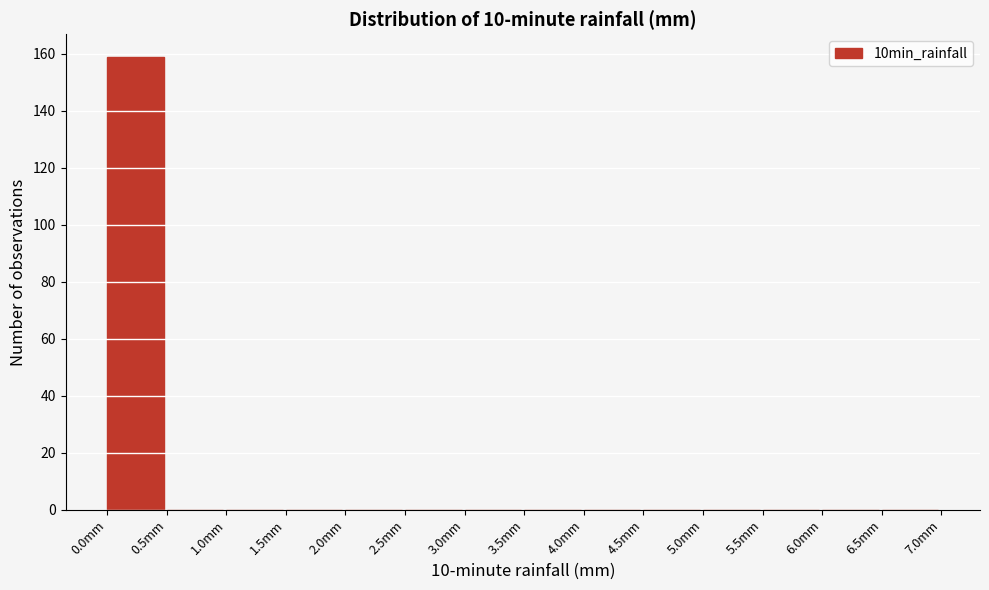

Over which range of the x-axis is the bar tallest?

0.0 to 0.5